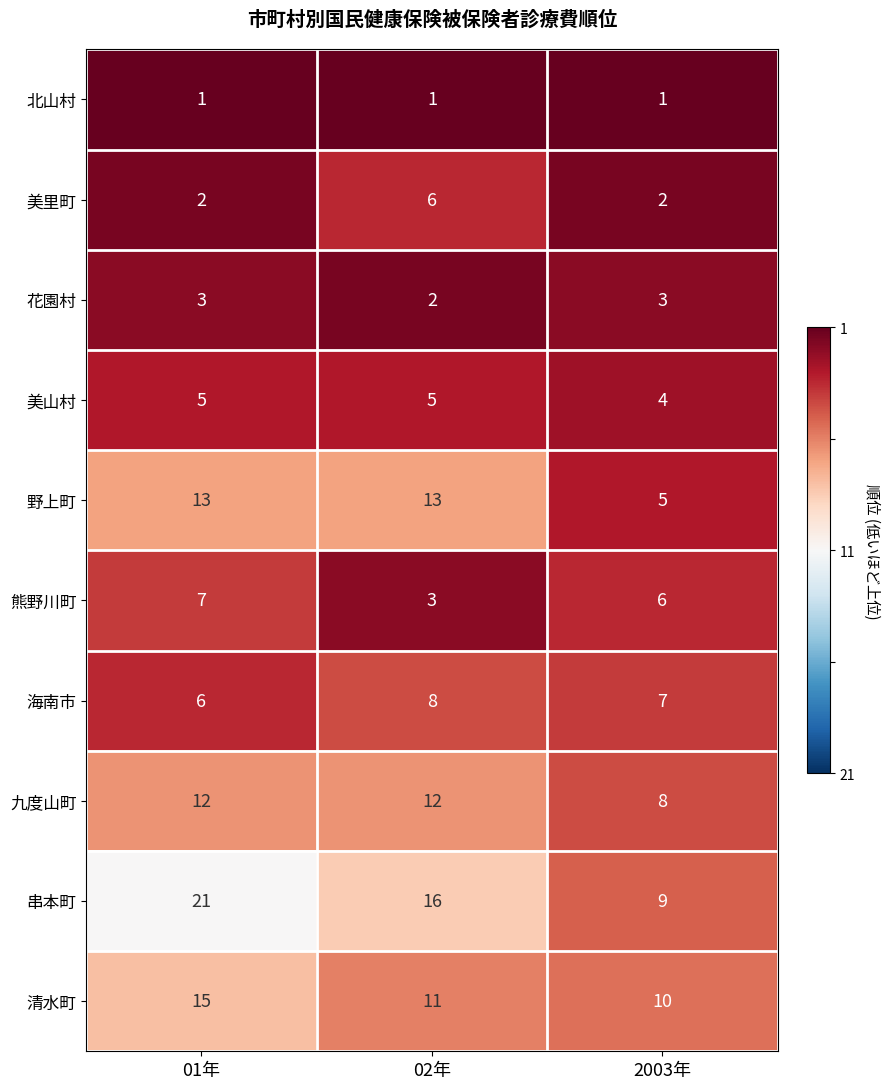

Which series has the largest total across all categories?

串本町